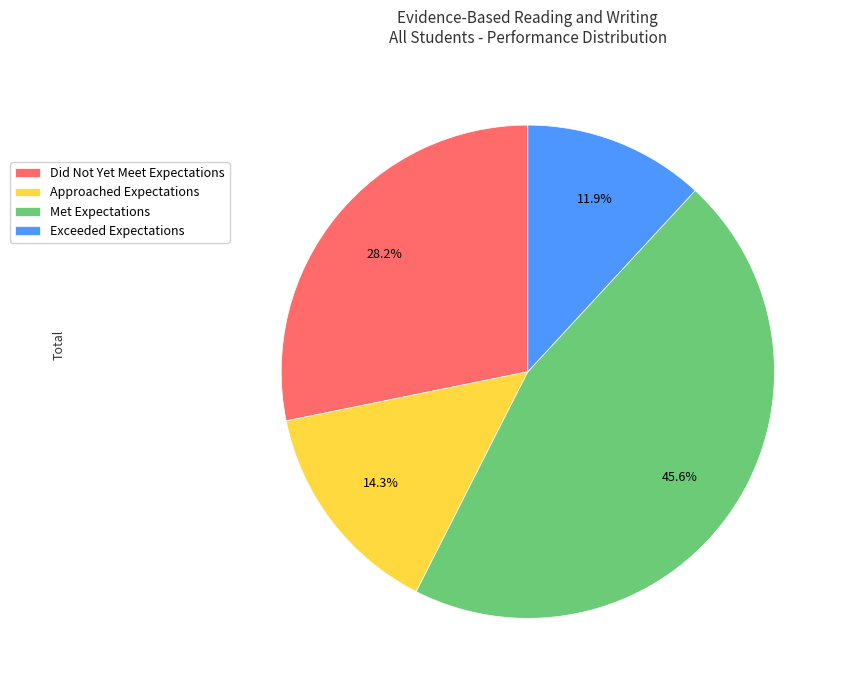

Which has a higher value, Exceeded Expectations or Did Not Yet Meet Expectations?

Did Not Yet Meet Expectations